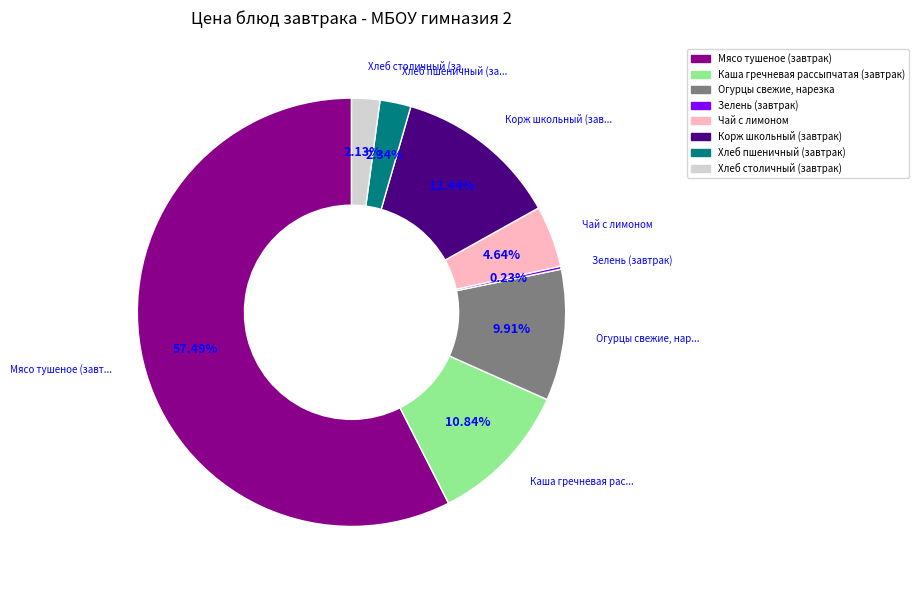

Which slice is the largest?

Мясо тушеное (завтрак)